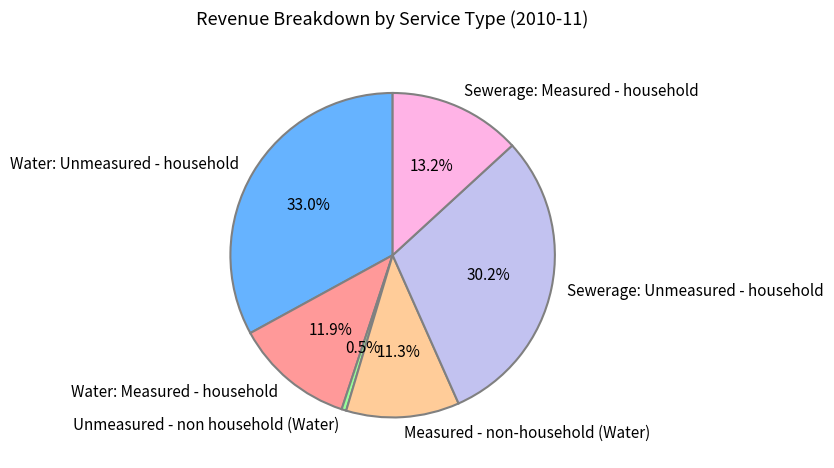

To the nearest percent, what is the difference between the Unmeasured - non household (Water) and Measured - non-household (Water) slice percentages?

11%